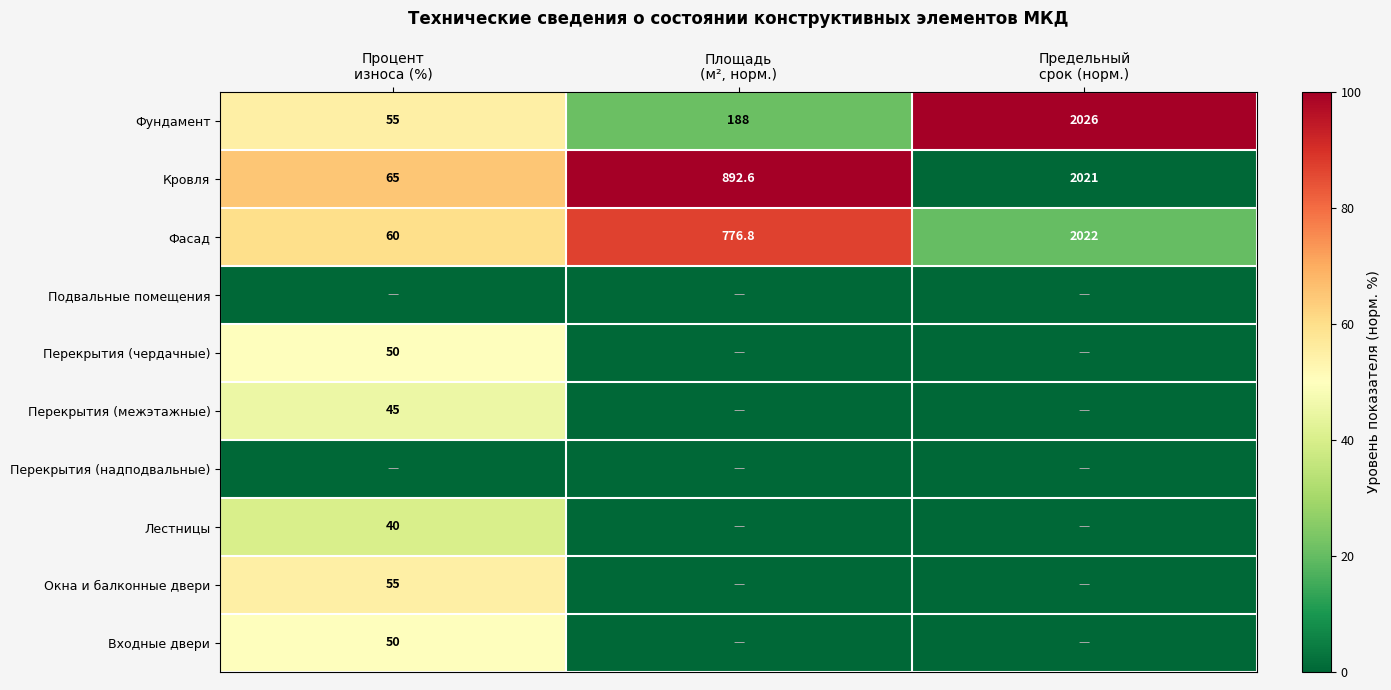

What is the sum of all Фундамент values?

2269.0